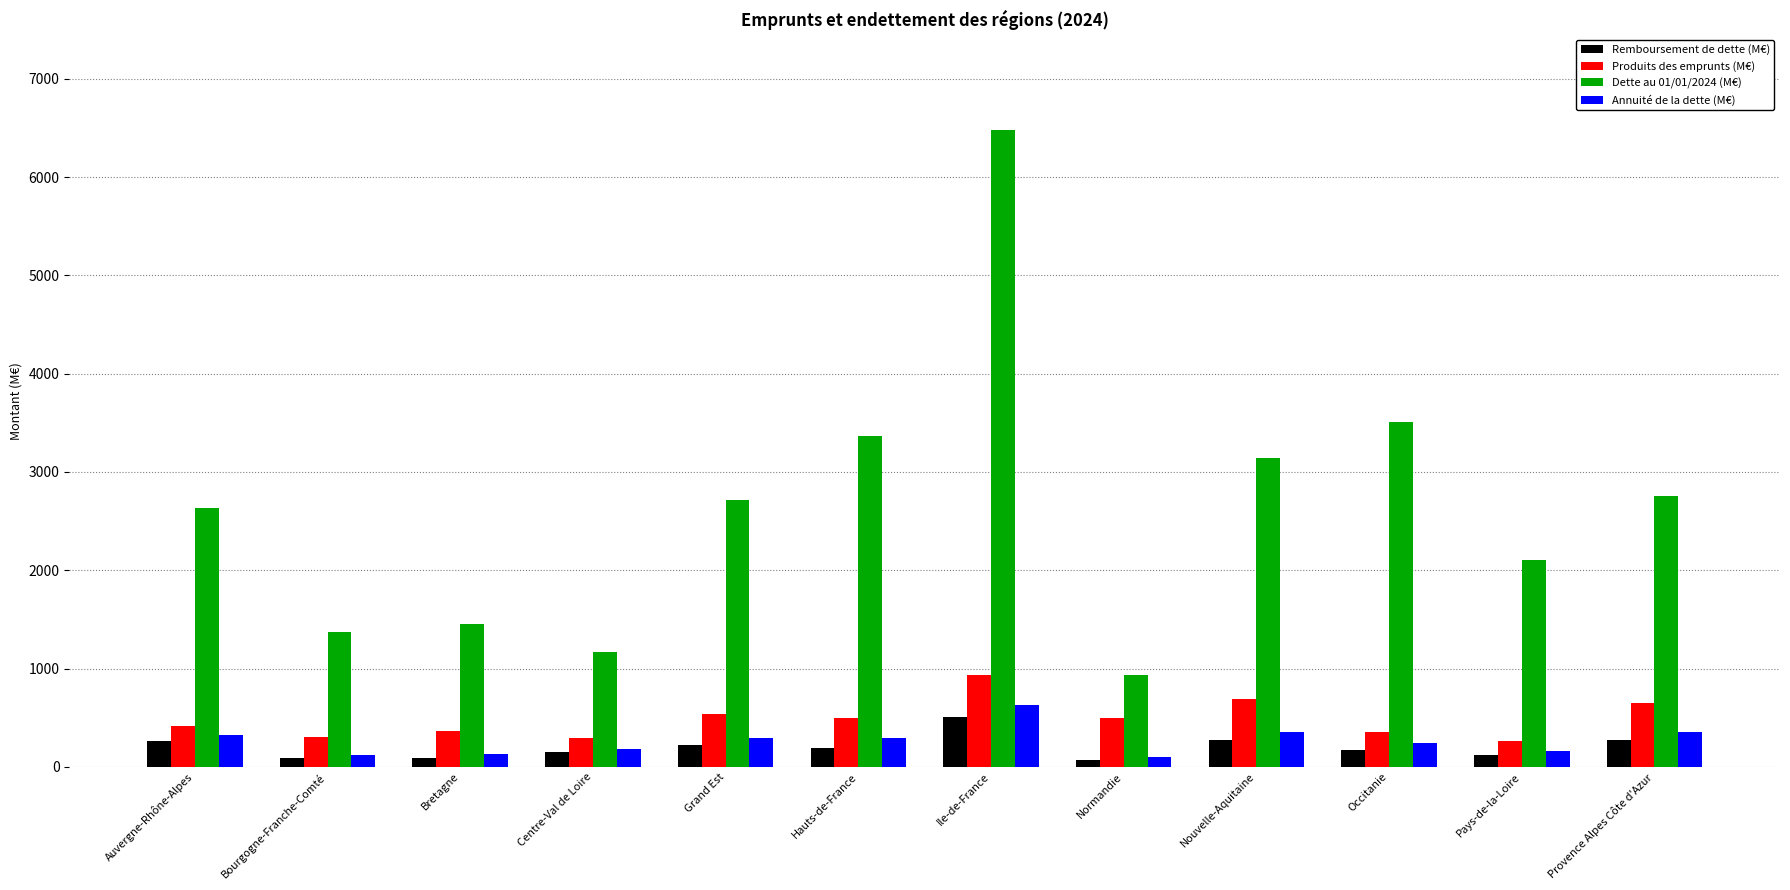

What are all the series names shown in the legend?

Remboursement de dette (M€), Produits des emprunts (M€), Dette au 01/01/2024 (M€), Annuité de la dette (M€)